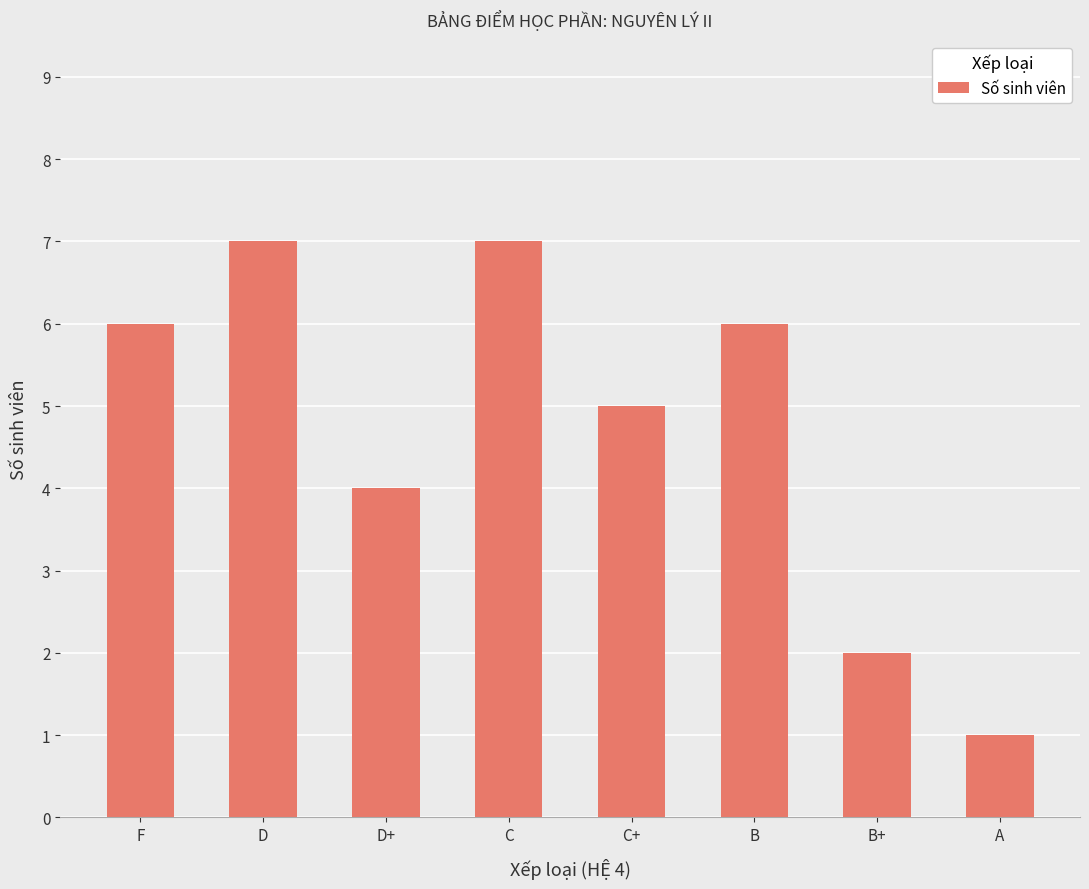

What is the smallest value displayed?

1